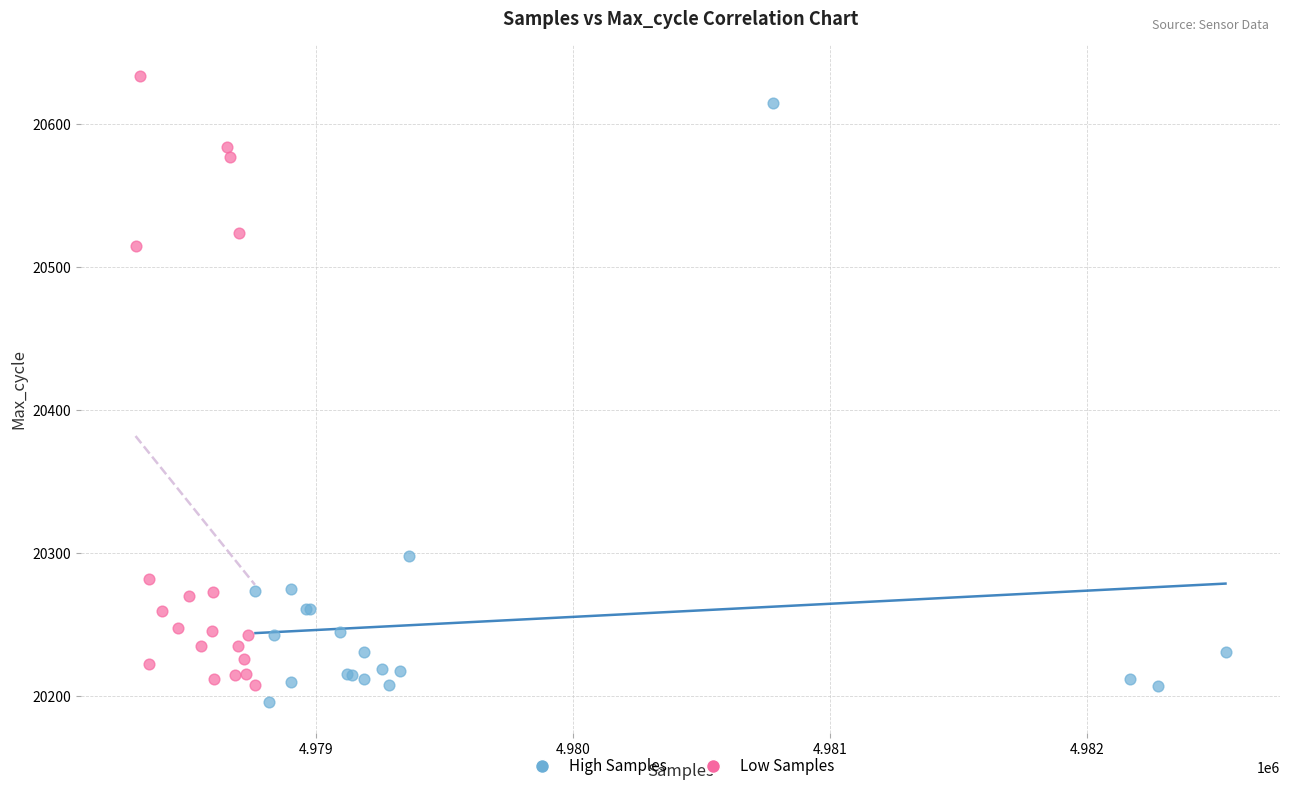

What are all the series names shown in the legend?

High Samples, Low Samples